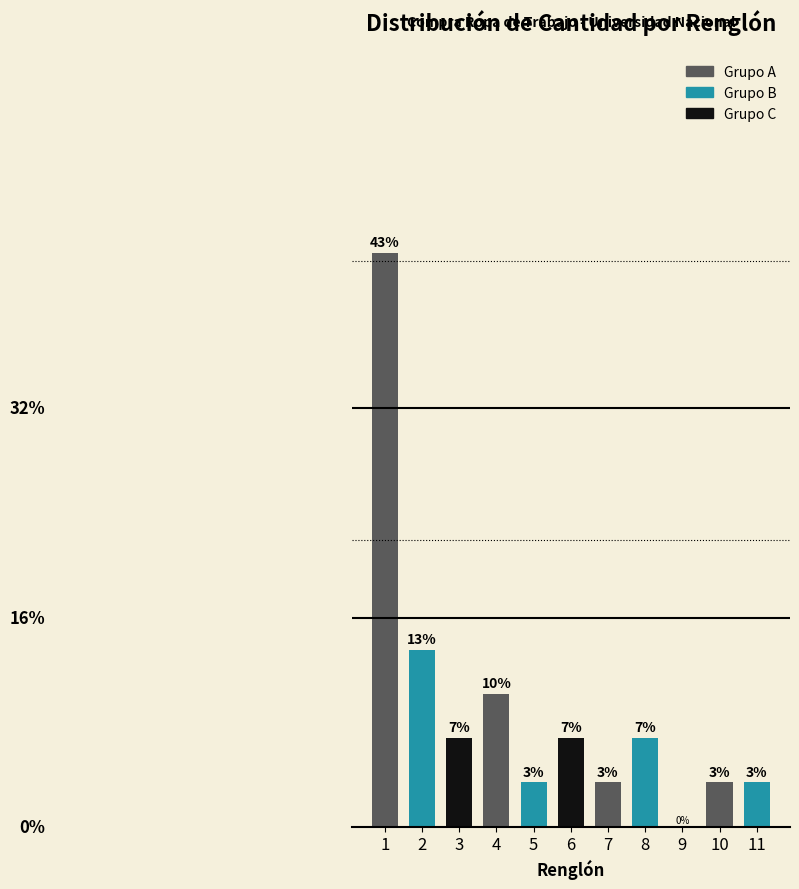

Are the bars horizontal?

No